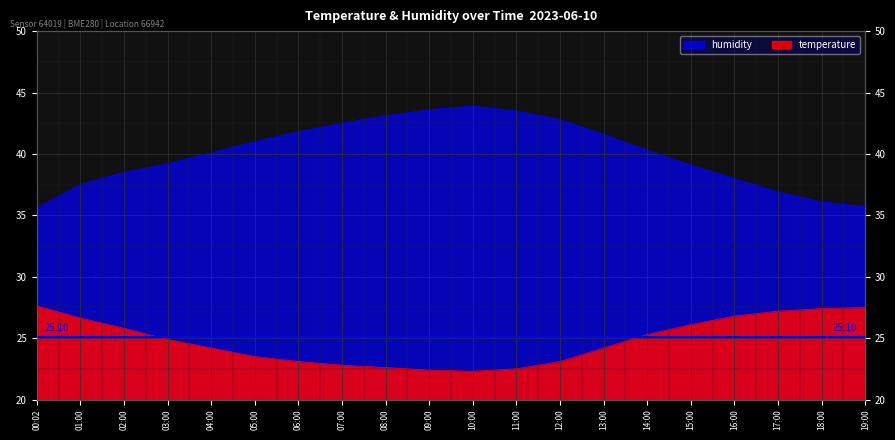

Reading left to right, transcribe all the data shown in this chart.

temperature: 00:02=27.6	01:00=26.6	02:00=25.8	03:00=24.9	04:00=24.2	05:00=23.5	06:00=23.1	07:00=22.8	08:00=22.6	09:00=22.4	10:00=22.3	11:00=22.5	12:00=23.1	13:00=24.2	14:00=25.3	15:00=26.1	16:00=26.8	17:00=27.2	18:00=27.4	19:00=27.5
humidity: 00:02=35.6	01:00=37.5	02:00=38.5	03:00=39.2	04:00=40.1	05:00=41.0	06:00=41.8	07:00=42.5	08:00=43.1	09:00=43.6	10:00=43.9	11:00=43.5	12:00=42.8	13:00=41.6	14:00=40.3	15:00=39.1	16:00=38.0	17:00=36.9	18:00=36.1	19:00=35.7